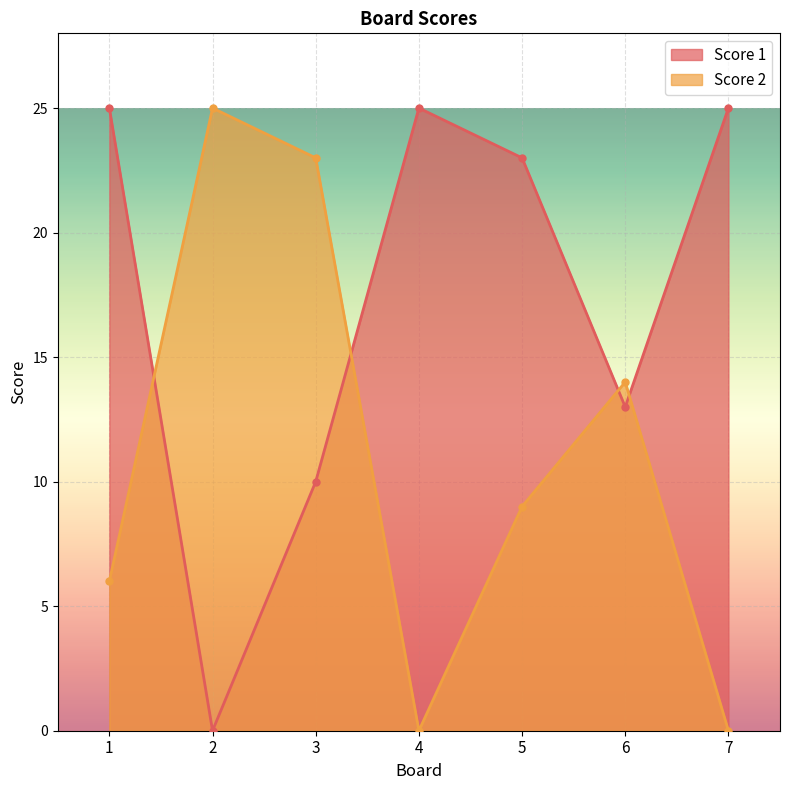

How many times do Score 1 and Score 2 cross each other?

4